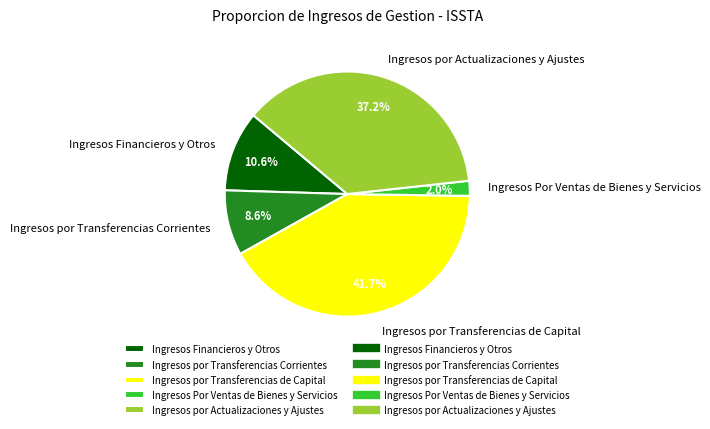

Rank the categories by value from highest to lowest.

Ingresos por Transferencias de Capital, Ingresos por Actualizaciones y Ajustes, Ingresos Financieros y Otros, Ingresos por Transferencias Corrientes, Ingresos Por Ventas de Bienes y Servicios